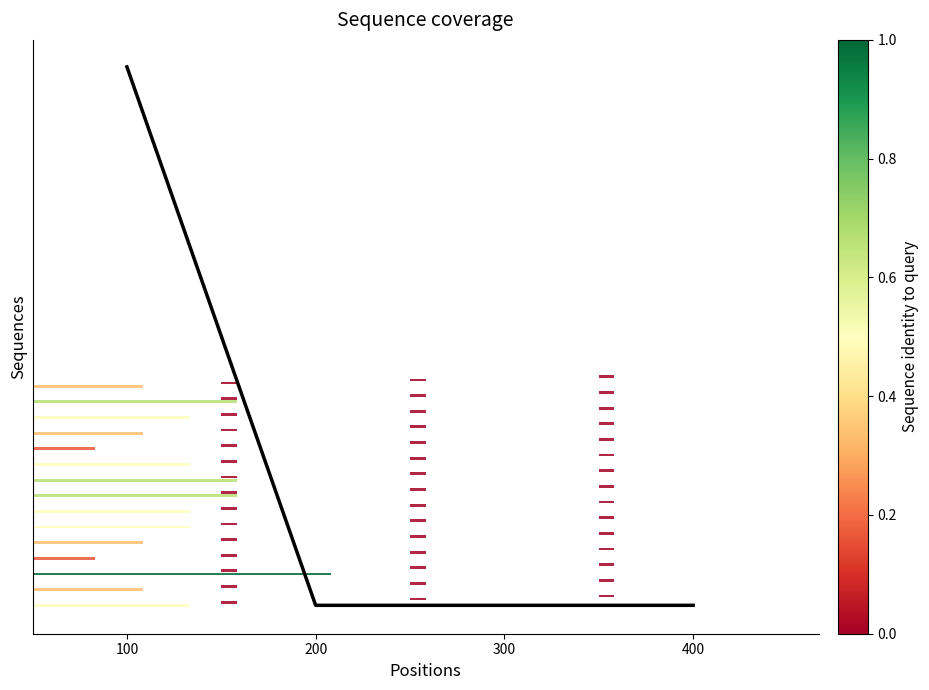

Count the values in the range 0 to 172.

4